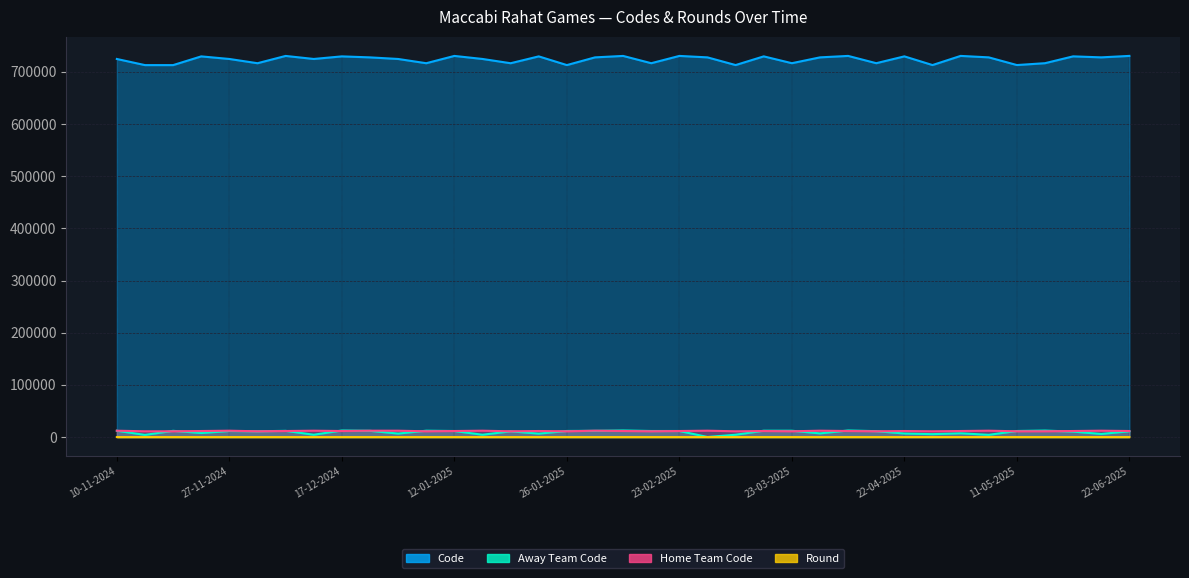

How many data points in Round are less than 7?

17